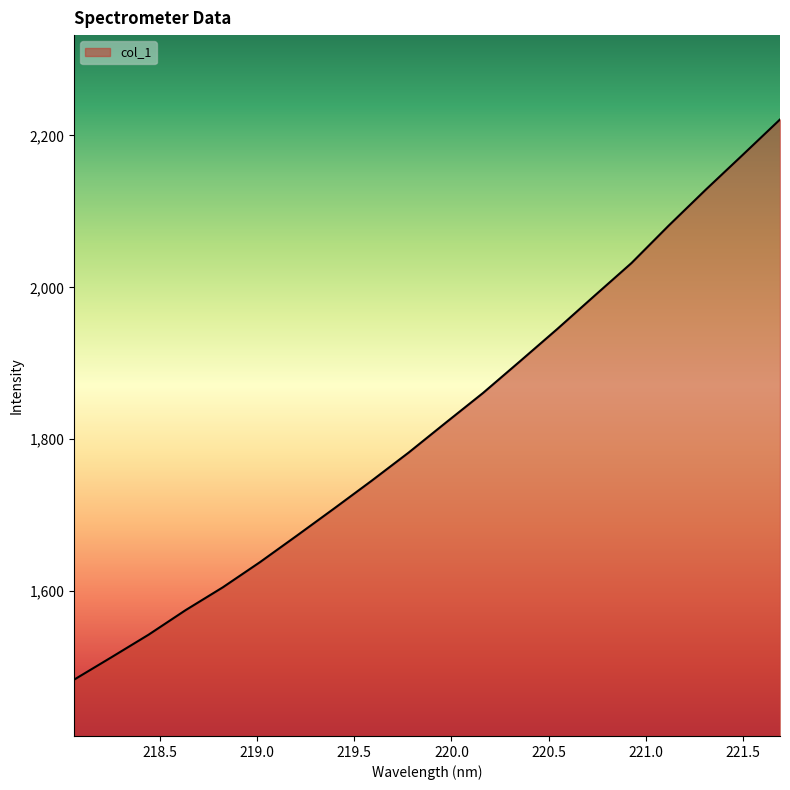

Reading left to right, extract all data points from this chart.

1483.6	1512.9	1542.7	1575.1	1605.1	1638.3	1673.4	1709.1	1745.3	1782.5	1821.9	1860.9	1902.8	1945.1	1988.7	2032.0	2081.2	2128.5	2174.6	2221.0